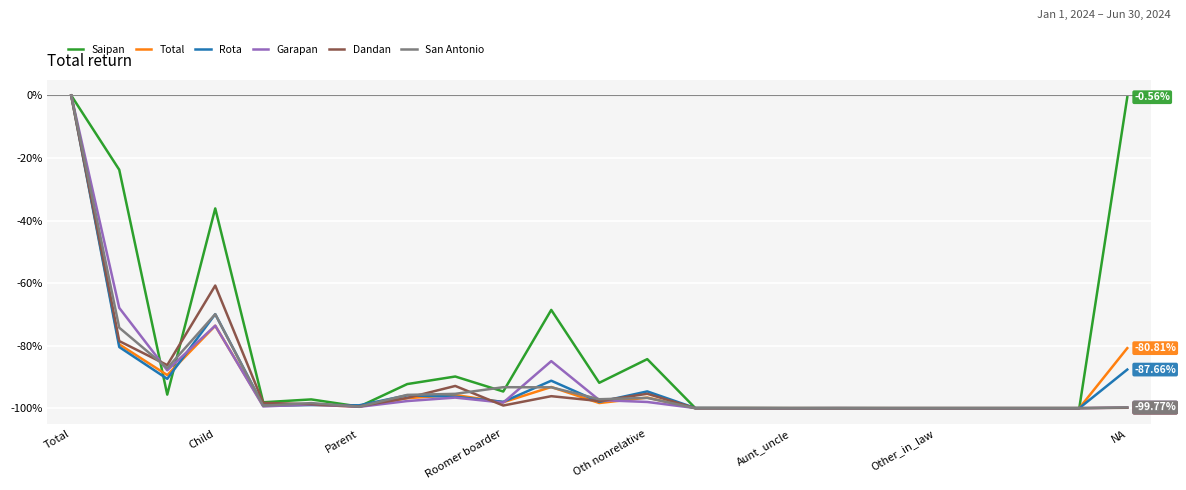

Which series has the largest total across all categories?

Saipan